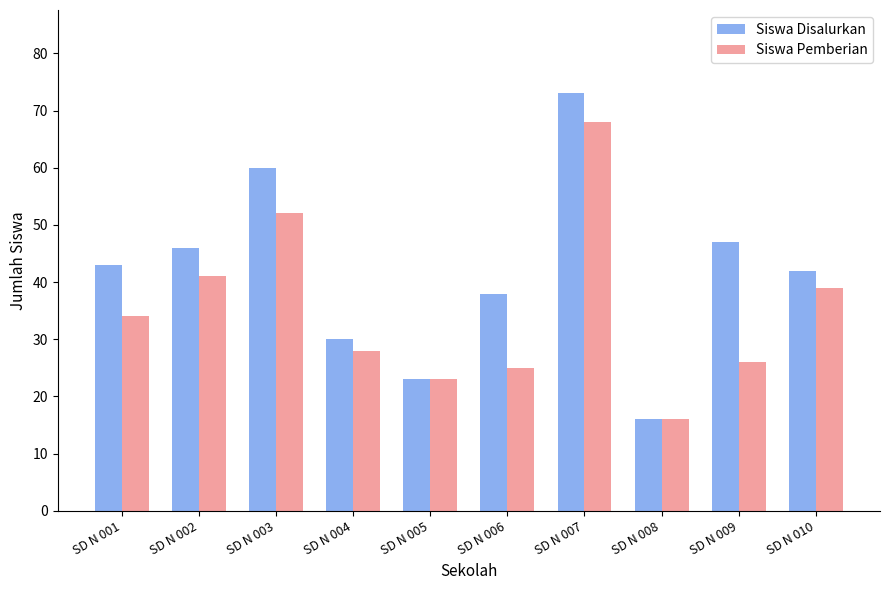

How many distinct data groups are displayed?

2